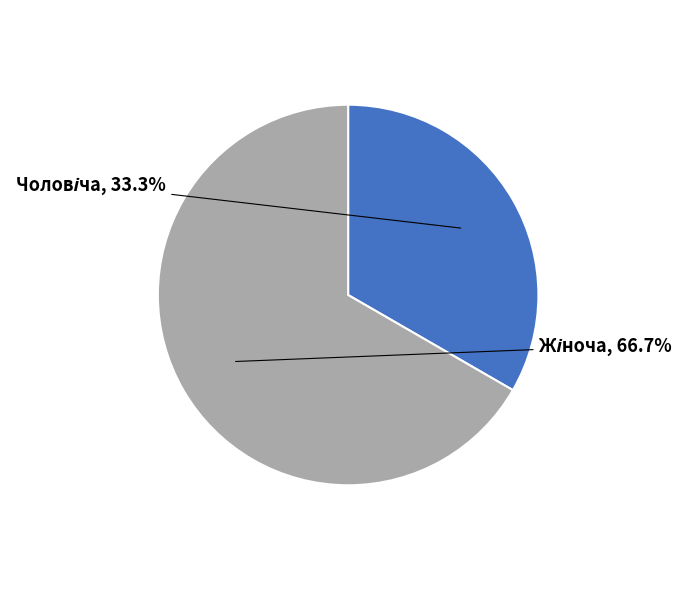

How many segments does this pie chart have?

2